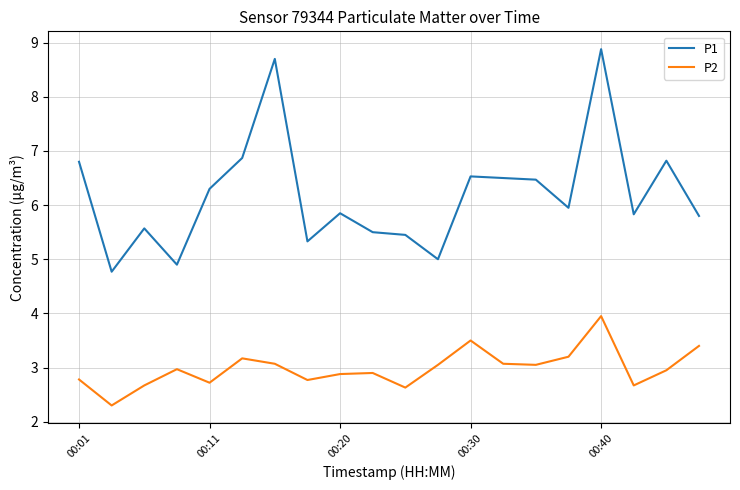

True or false: P1 and P2 intersect in this chart.

False